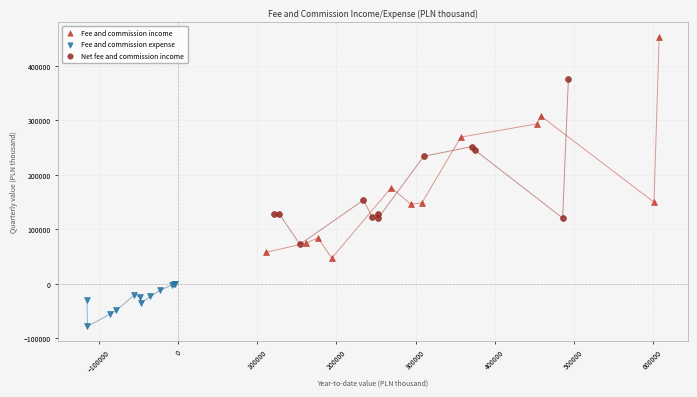

Which series has the largest Y range (max minus min)?

Fee and commission income